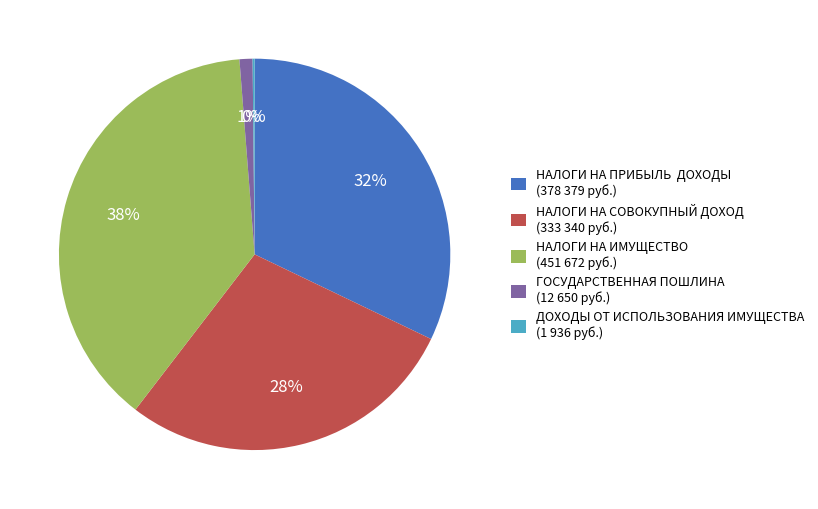

To the nearest percent, what is the difference between the ГОСУДАРСТВЕННАЯ ПОШЛИНА (12 650 руб.) and НАЛОГИ НА ПРИБЫЛЬ ДОХОДЫ (378 379 руб.) slice percentages?

31%